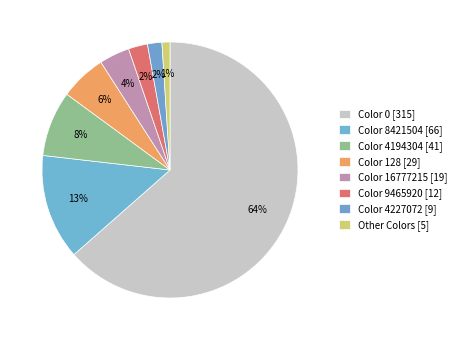

How many segments does this pie chart have?

8